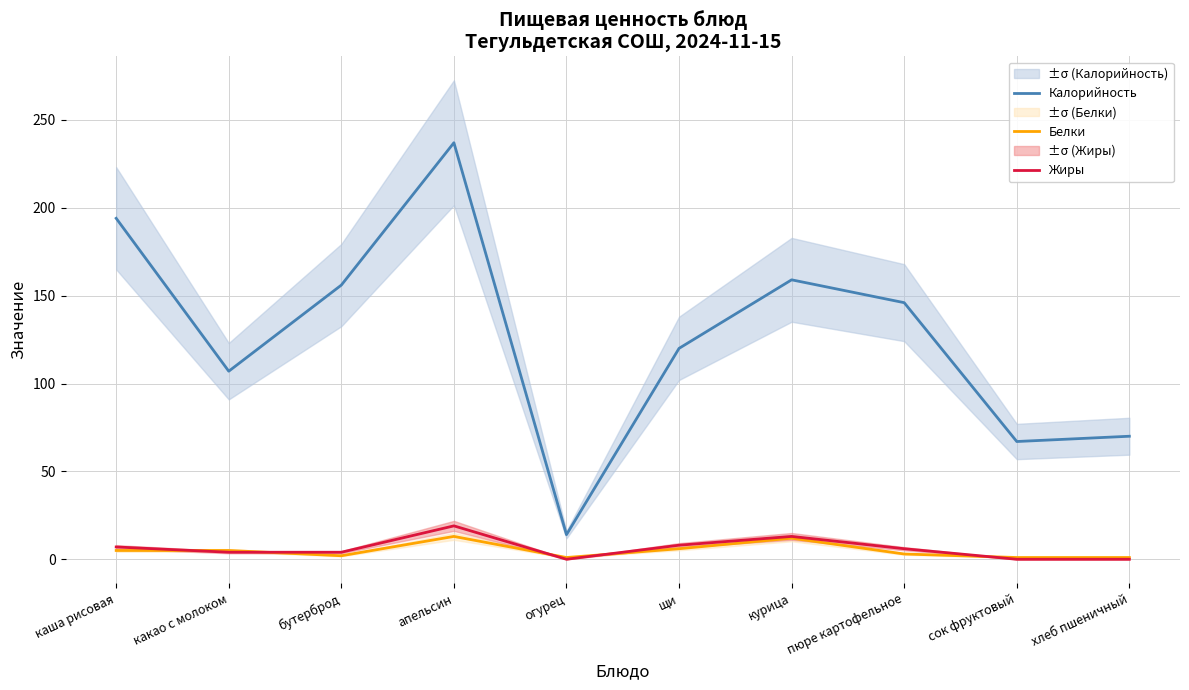

What is the lowest value of the Белки series?

1